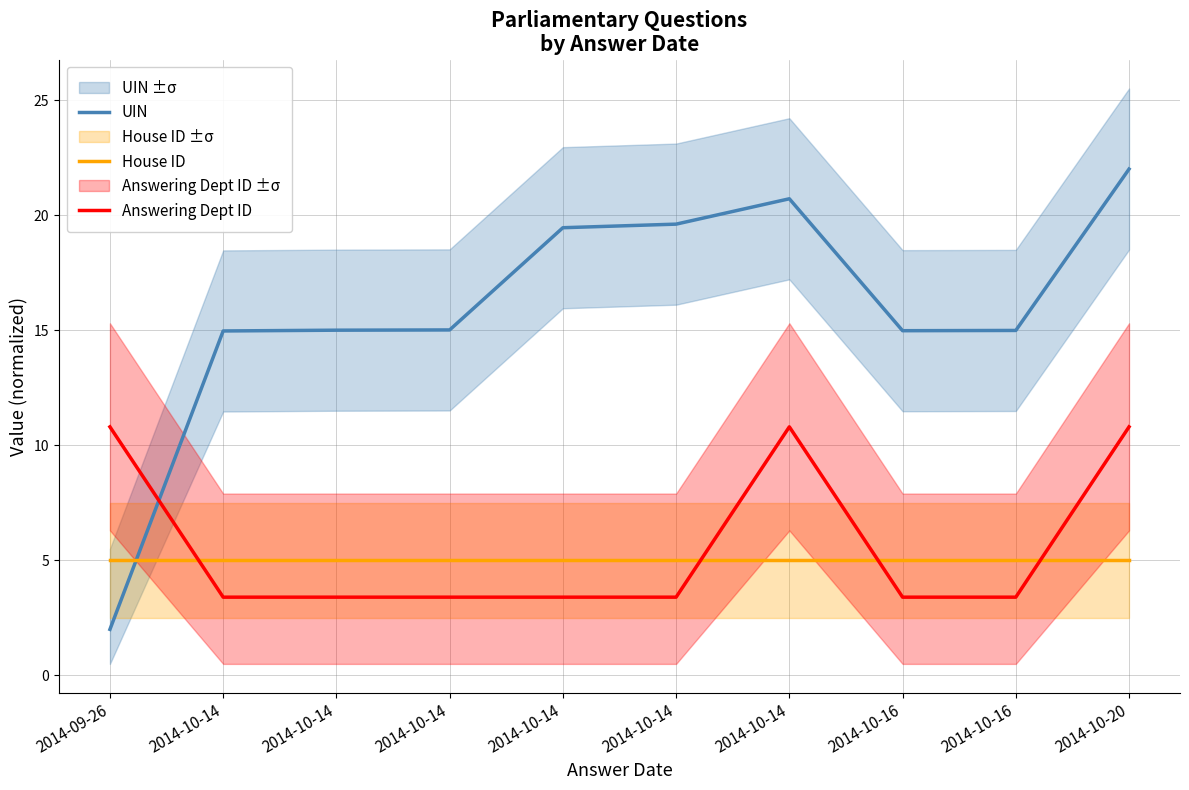

The value of Answering Dept ID at 2014-09-26 is 3.5. True or false?

False